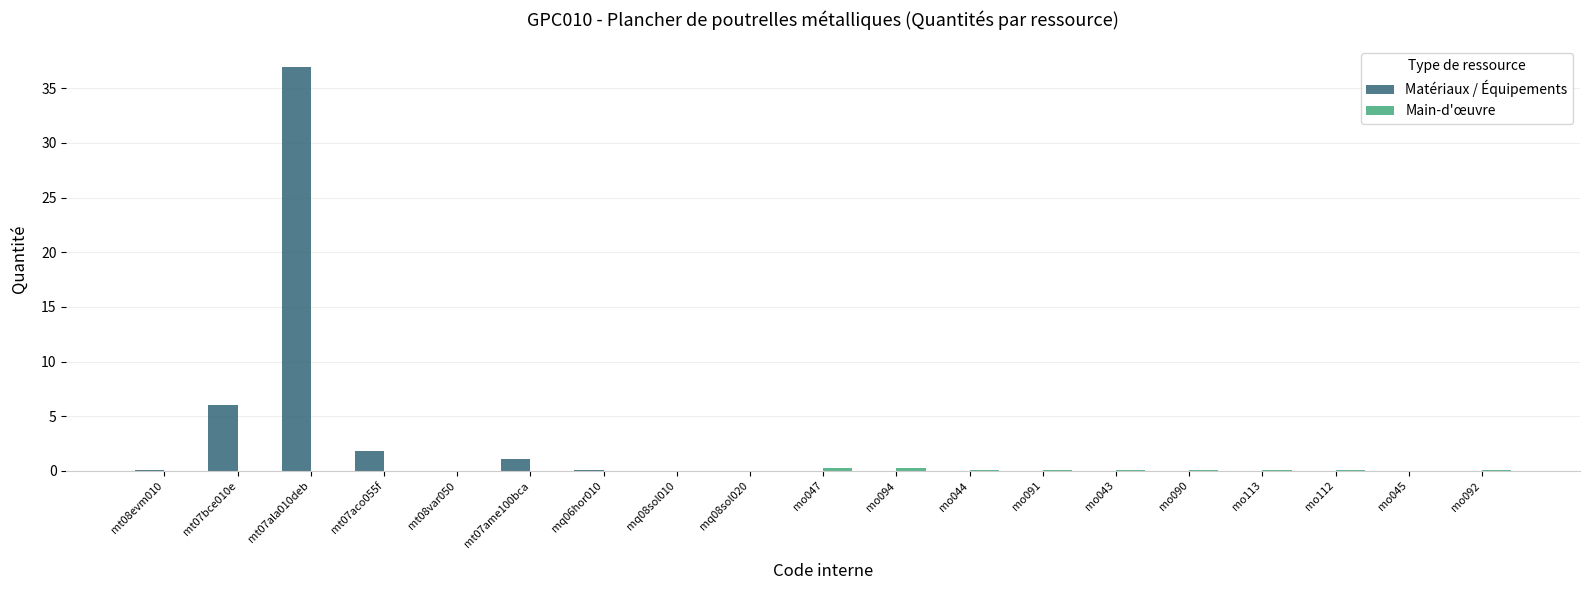

Read the Matériaux / Équipements value at mt07bce010e.

6.0